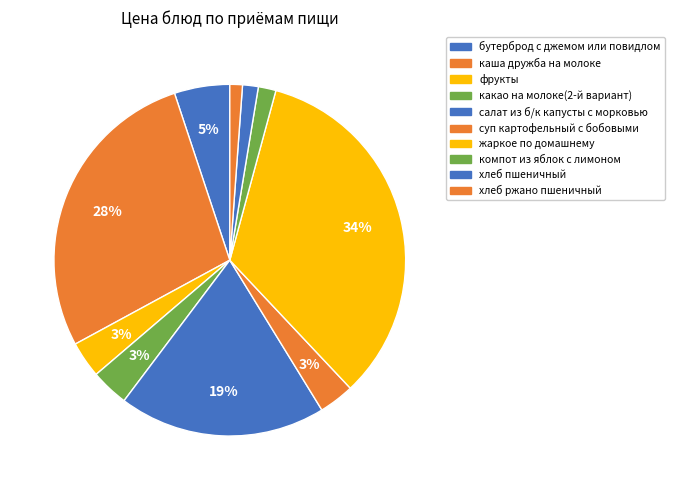

Combined, what portion of the pie is бутерброд с джемом или повидлом and компот из яблок с лимоном?

6.7%